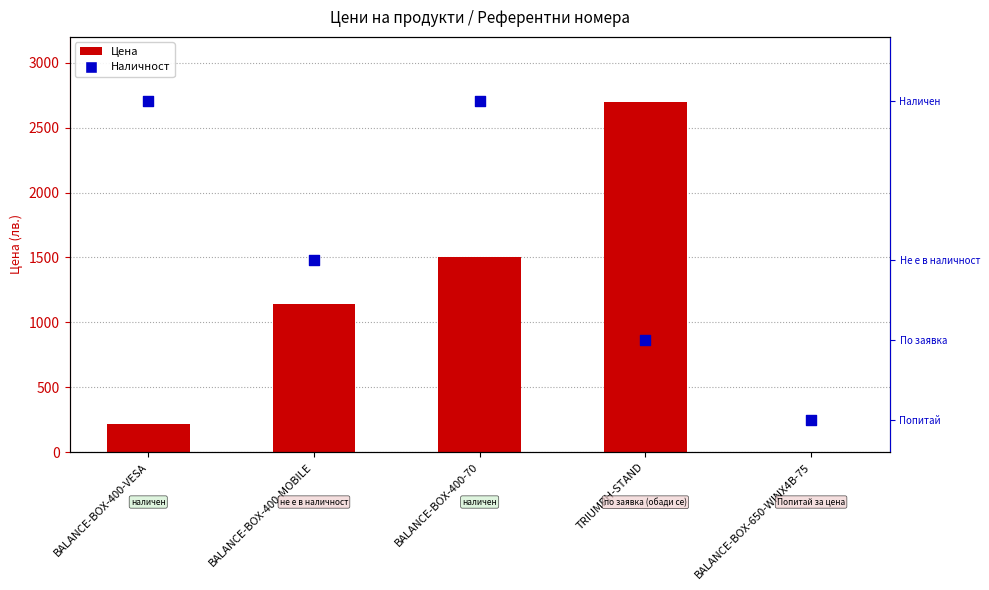

Which series contains the highest Y value?

Цена